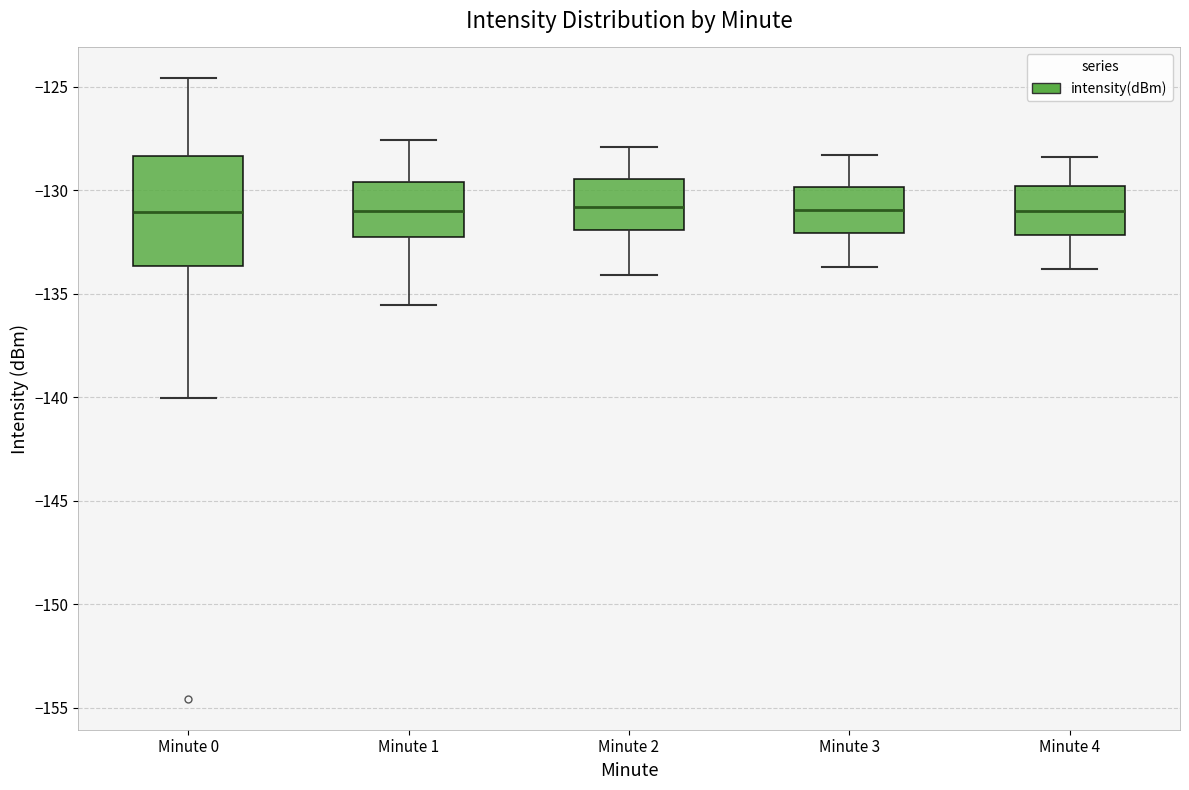

Reading left to right, transcribe this box plot: for each box, give where its median line is, the range the box spans, and where its two whiskers end, as read against the y-axis. The values are not printed on the chart, so give them approximately, as read against the axis.

Minute 0: median -131.0, box -133.5 to -128.5, whiskers -140.0 to -124.5
Minute 1: median -131.0, box -132.0 to -129.5, whiskers -135.5 to -127.5
Minute 2: median -131.0, box -132.0 to -129.5, whiskers -134.0 to -128.0
Minute 3: median -131.0, box -132.0 to -130.0, whiskers -133.5 to -128.5
Minute 4: median -131.0, box -132.0 to -130.0, whiskers -134.0 to -128.5